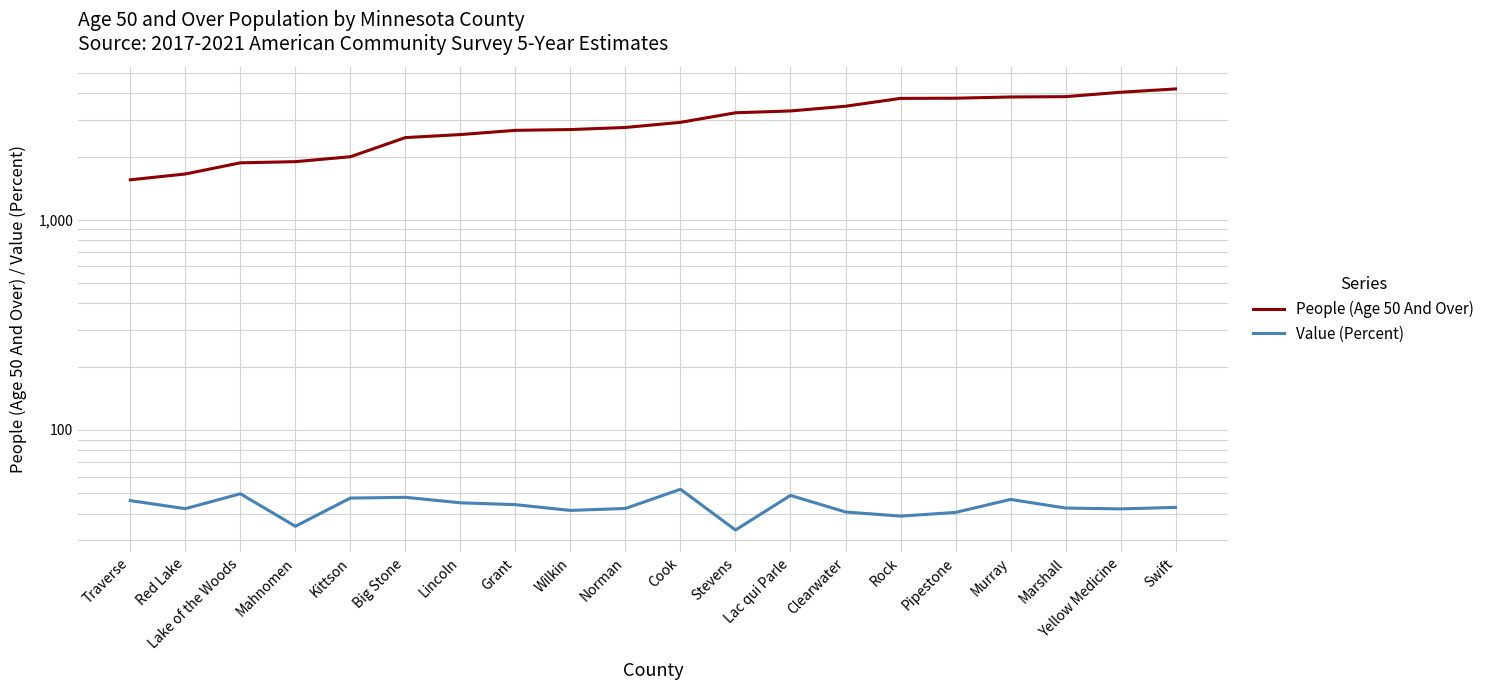

Which series has the largest total across all categories?

People (Age 50 And Over)